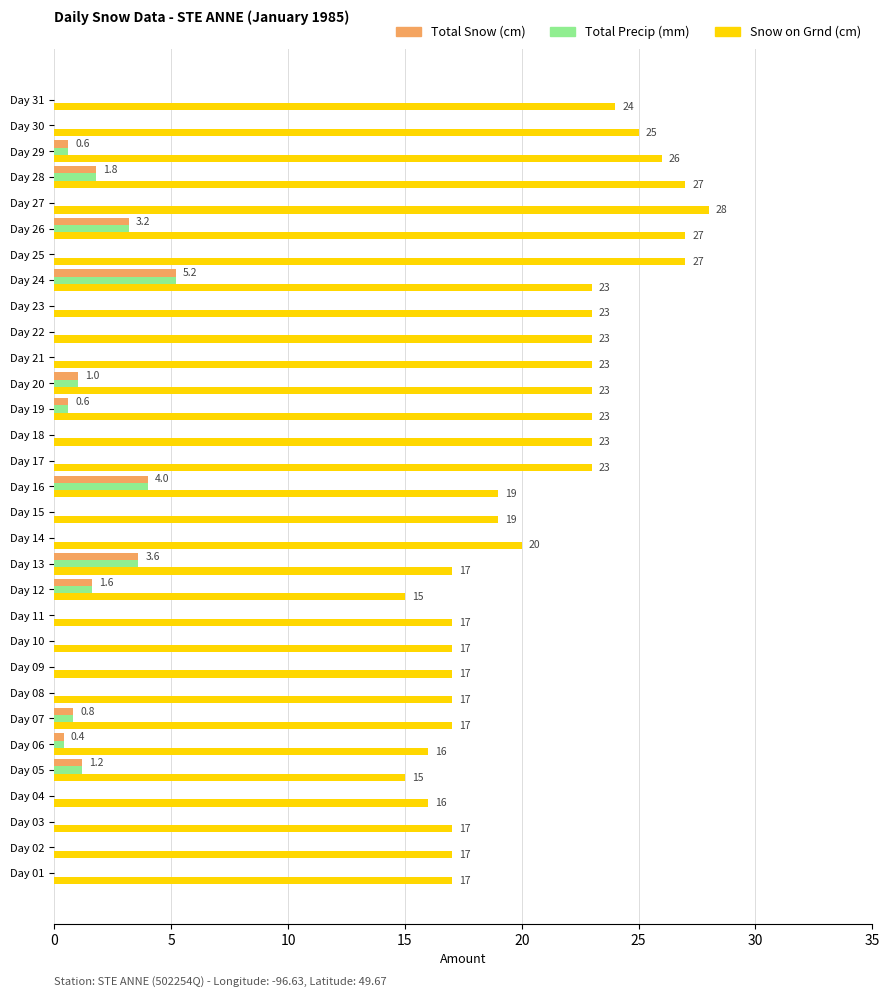

How many data points does each series have?

31